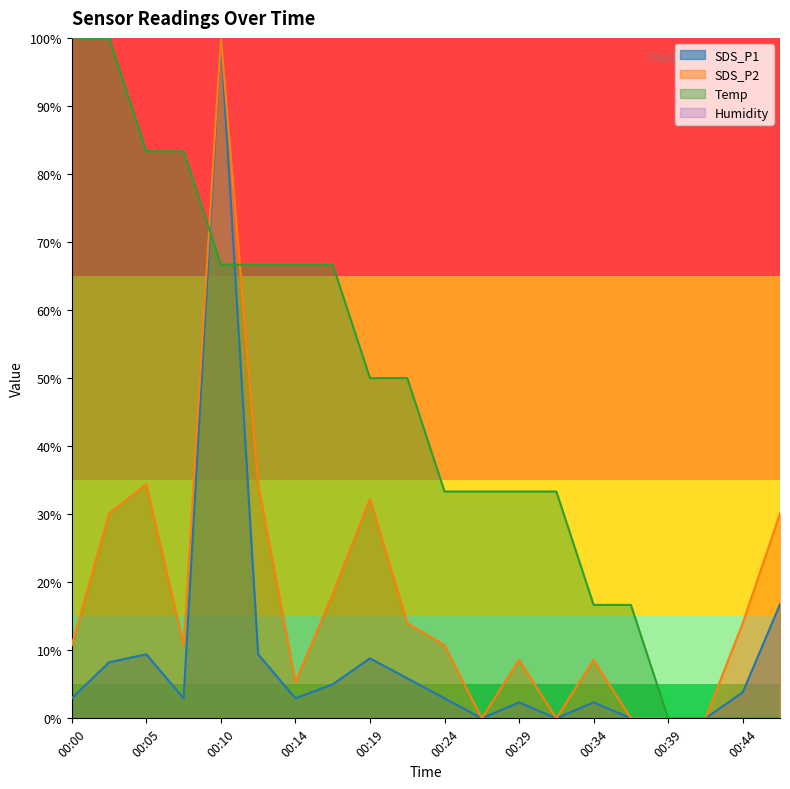

True or false: SDS_P2 and SDS_P1 cross at least once.

False